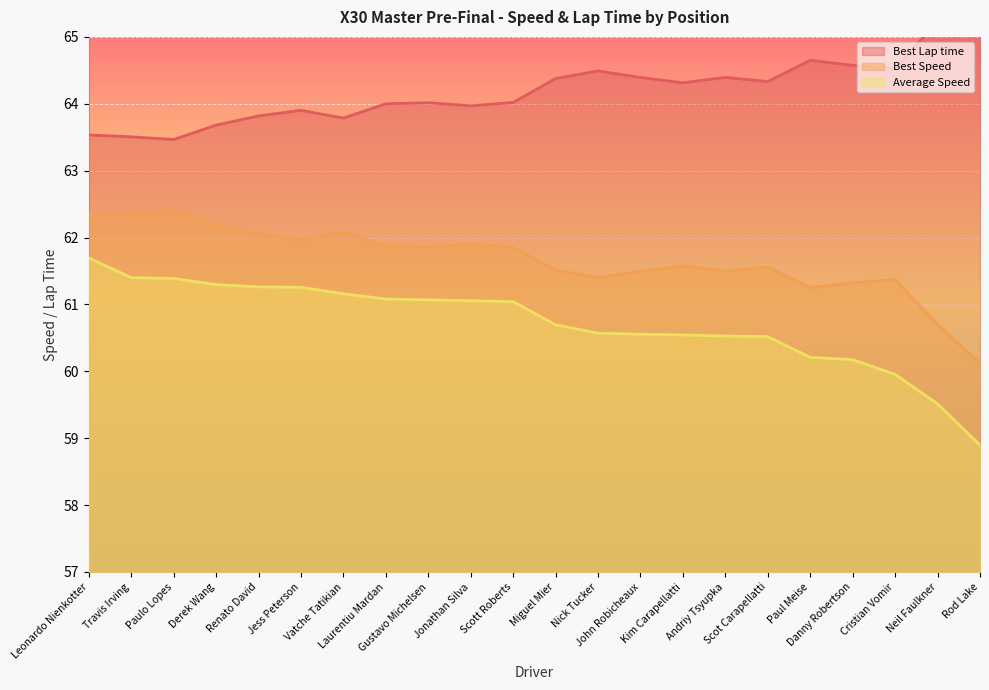

Is the value of Best Speed at Danny Robertson greater than the value of Best Lap time at Danny Robertson?

No